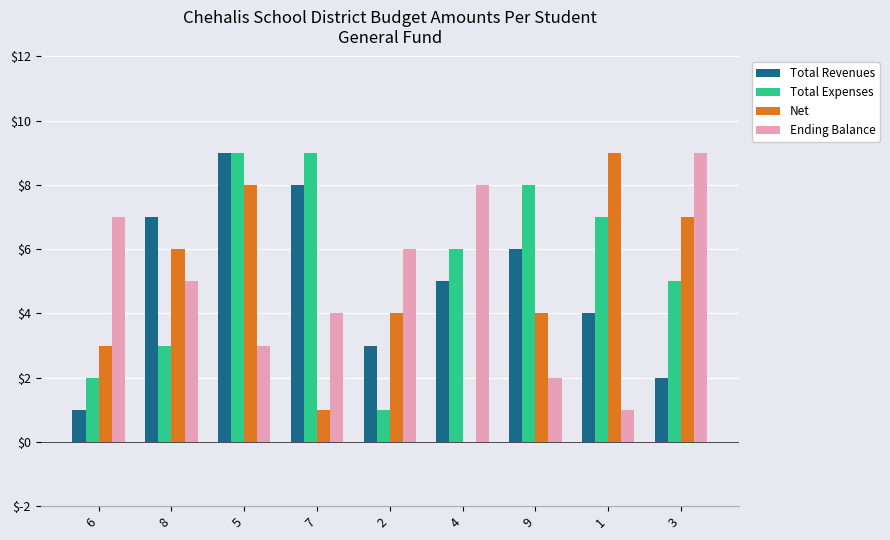

Reading left to right, what are all the values shown in this chart?

Total Revenues: 6=1	8=7	5=9	7=8	2=3	4=5	9=6	1=4	3=2
Total Expenses: 6=2	8=3	5=9	7=9	2=1	4=6	9=8	1=7	3=5
Net: 6=3	8=6	5=8	7=1	2=4	4=0	9=4	1=9	3=7
Ending Balance: 6=7	8=5	5=3	7=4	2=6	4=8	9=2	1=1	3=9